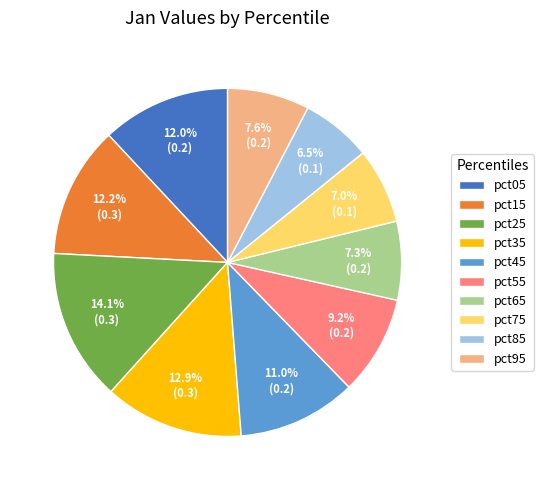

What portion of the pie excludes pct35?

87.1%